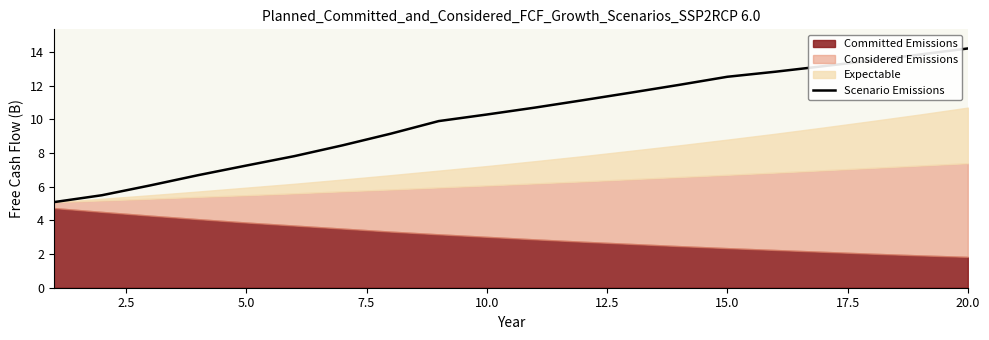

What is the average value?

10.1